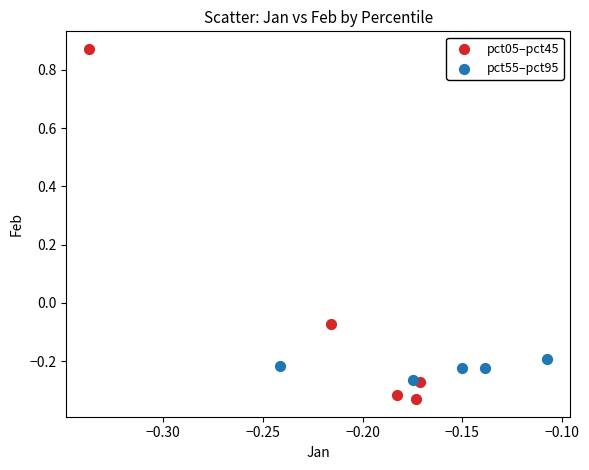

Which series reaches the maximum Y coordinate?

pct05–pct45